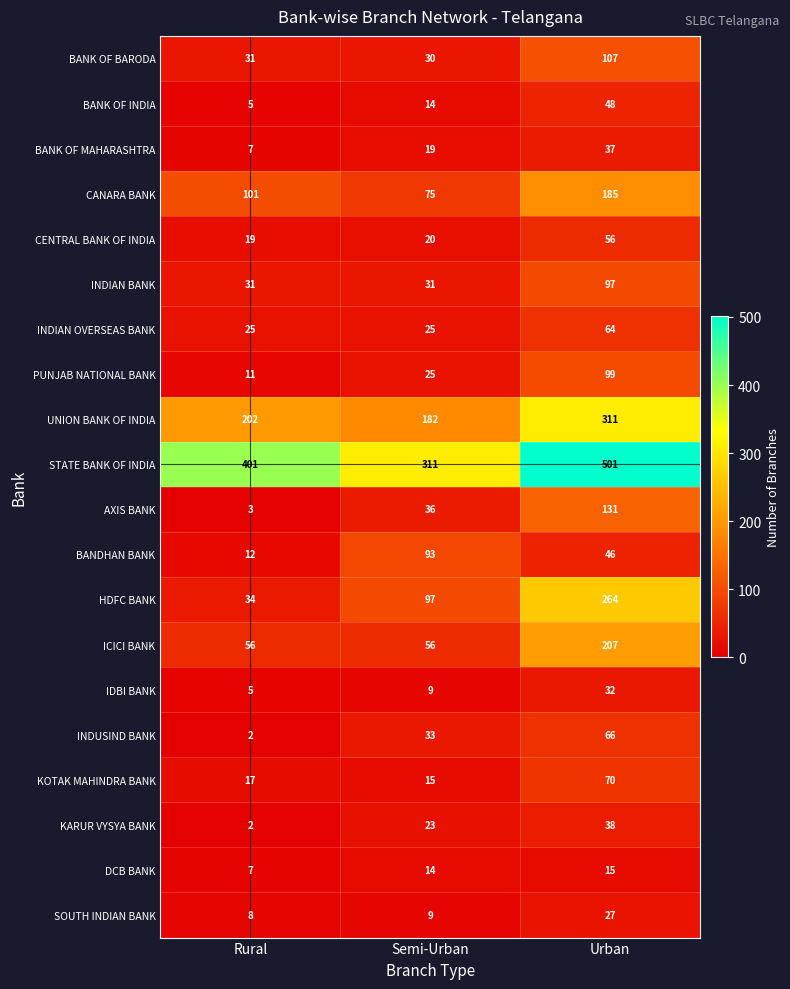

Is it true that KOTAK MAHINDRA BANK equals 8 at Semi-Urban?

False